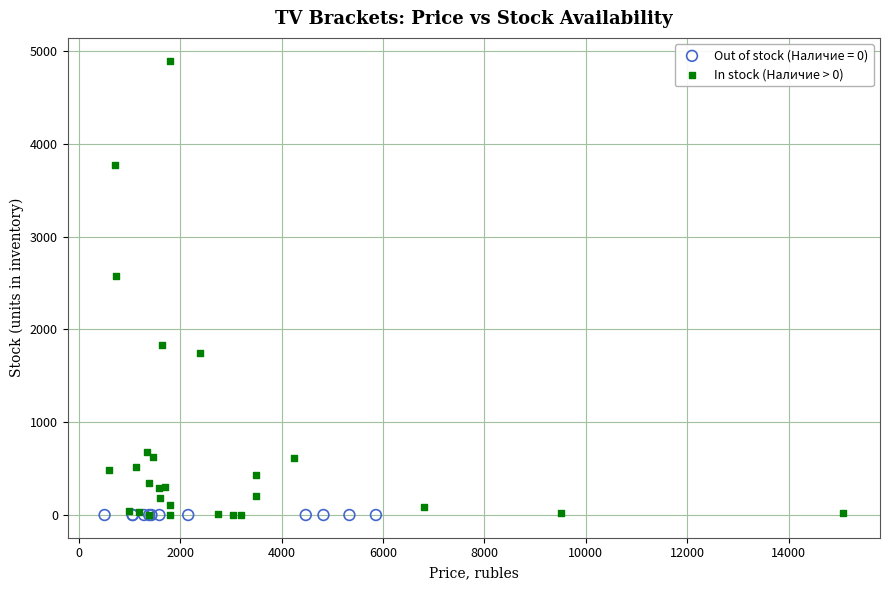

Which series contains the highest Y value?

In stock (Наличие > 0)